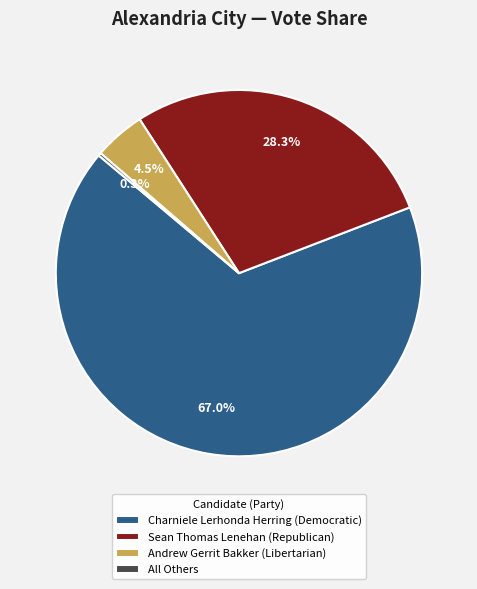

Does Charniele Lerhonda Herring (Democratic) represent more than half of the total?

Yes